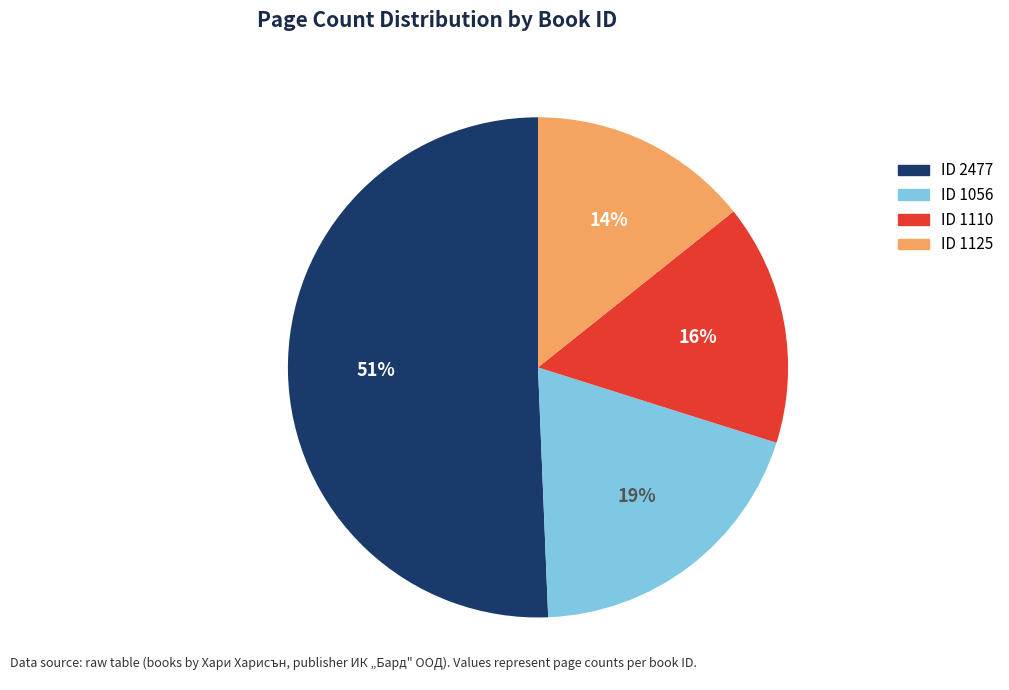

Count the number of slices in the pie.

4